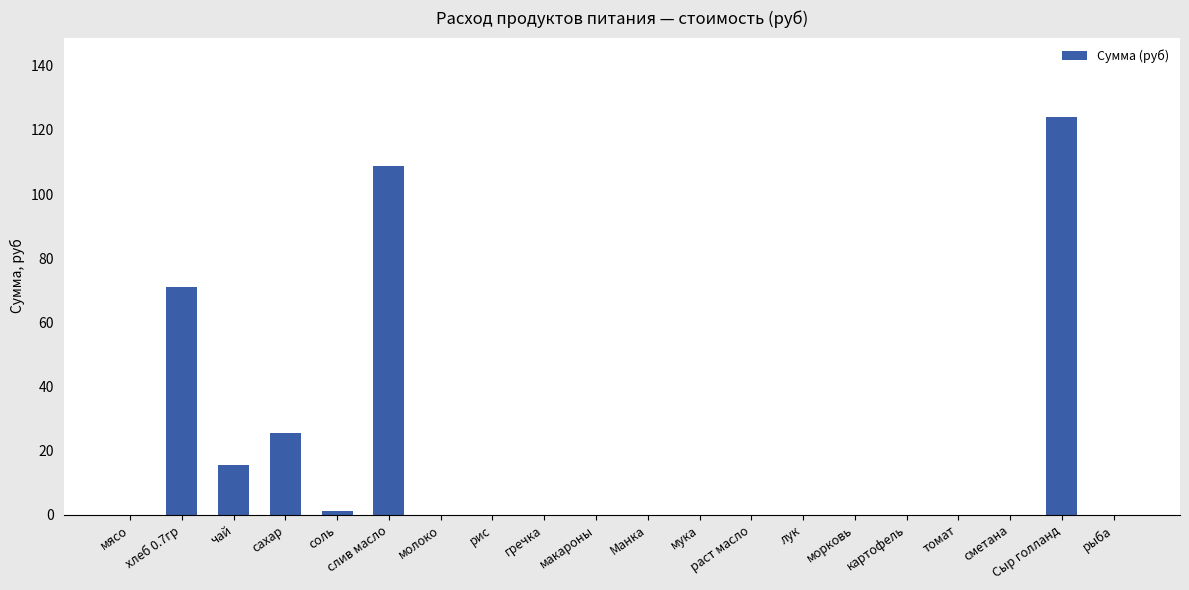

The value at раст масло is 0.0. True or false?

True